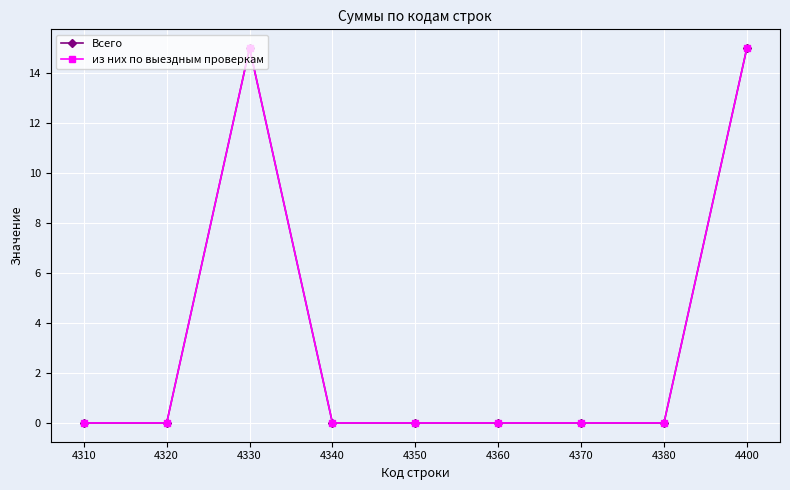

What is the difference between the maximum and minimum values in the из них по выездным проверкам series?

15